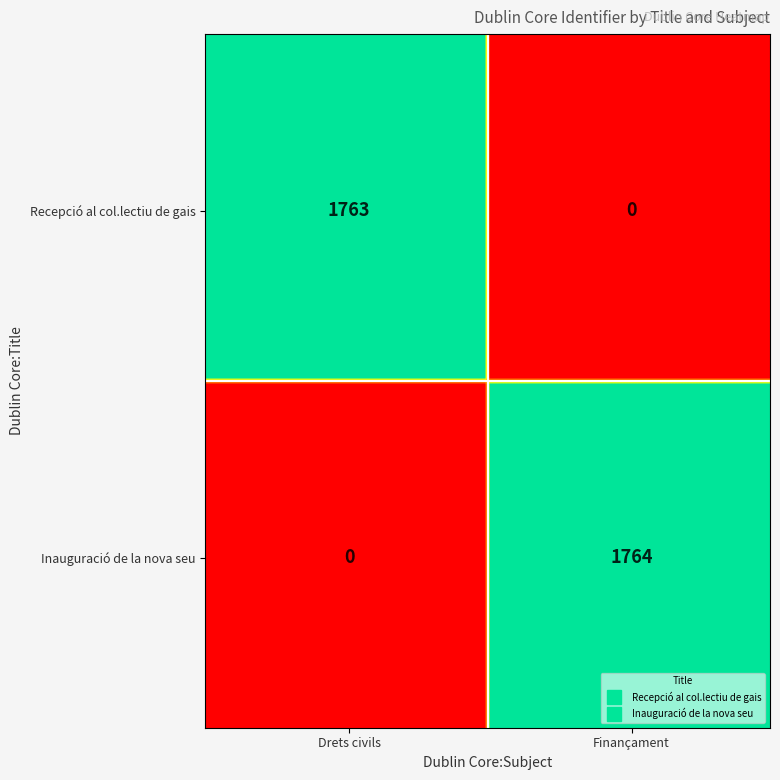

True or false: Inauguració de la nova seu has a value of -603 at Drets civils.

False